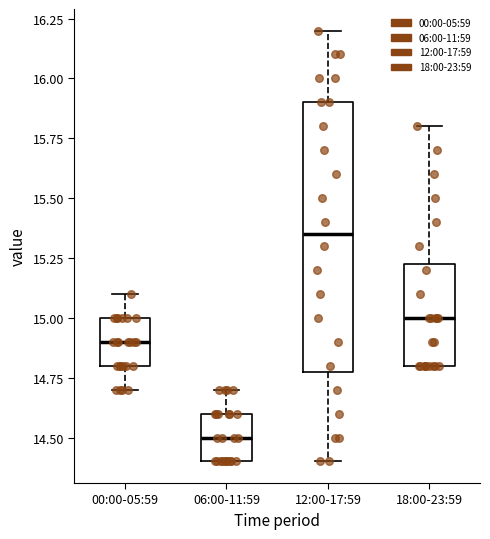

Reading left to right, transcribe this box plot: for each box, give where its median line is, the range the box spans, and where its two whiskers end, as read against the y-axis. The values are not printed on the chart, so give them approximately, as read against the axis.

00:00-05:59: median 14.90, box 14.80 to 15.00, whiskers 14.70 to 15.10
06:00-11:59: median 14.50, box 14.40 to 14.60, whiskers 14.40 to 14.70
12:00-17:59: median 15.35, box 14.80 to 15.90, whiskers 14.40 to 16.20
18:00-23:59: median 15.00, box 14.80 to 15.25, whiskers 14.80 to 15.80